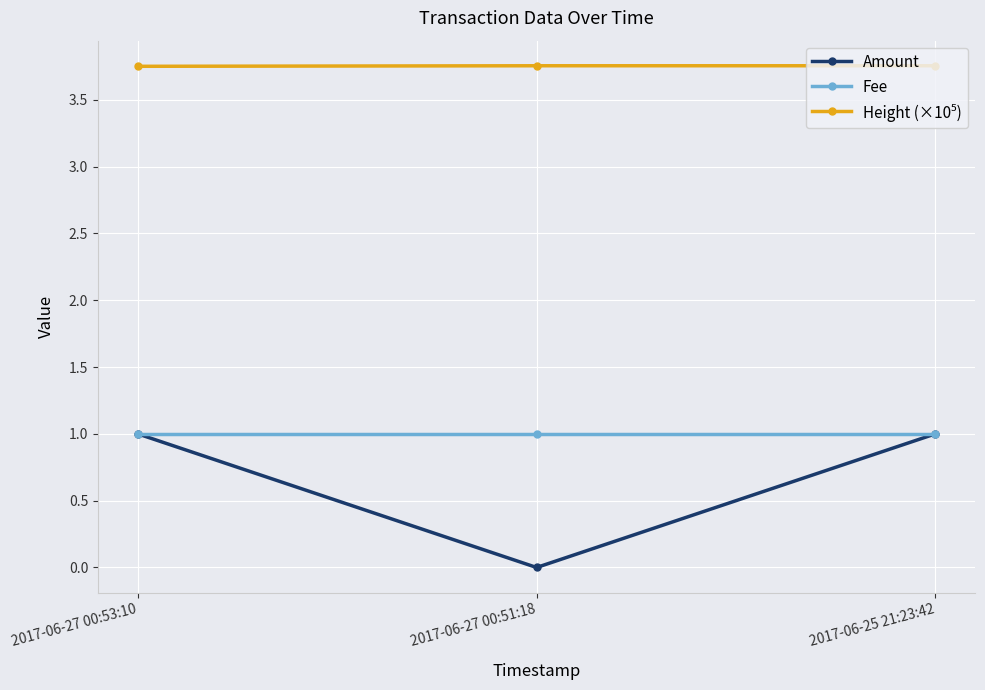

The value of Amount at 2017-06-25 21:23:42 is 1.0. True or false?

True